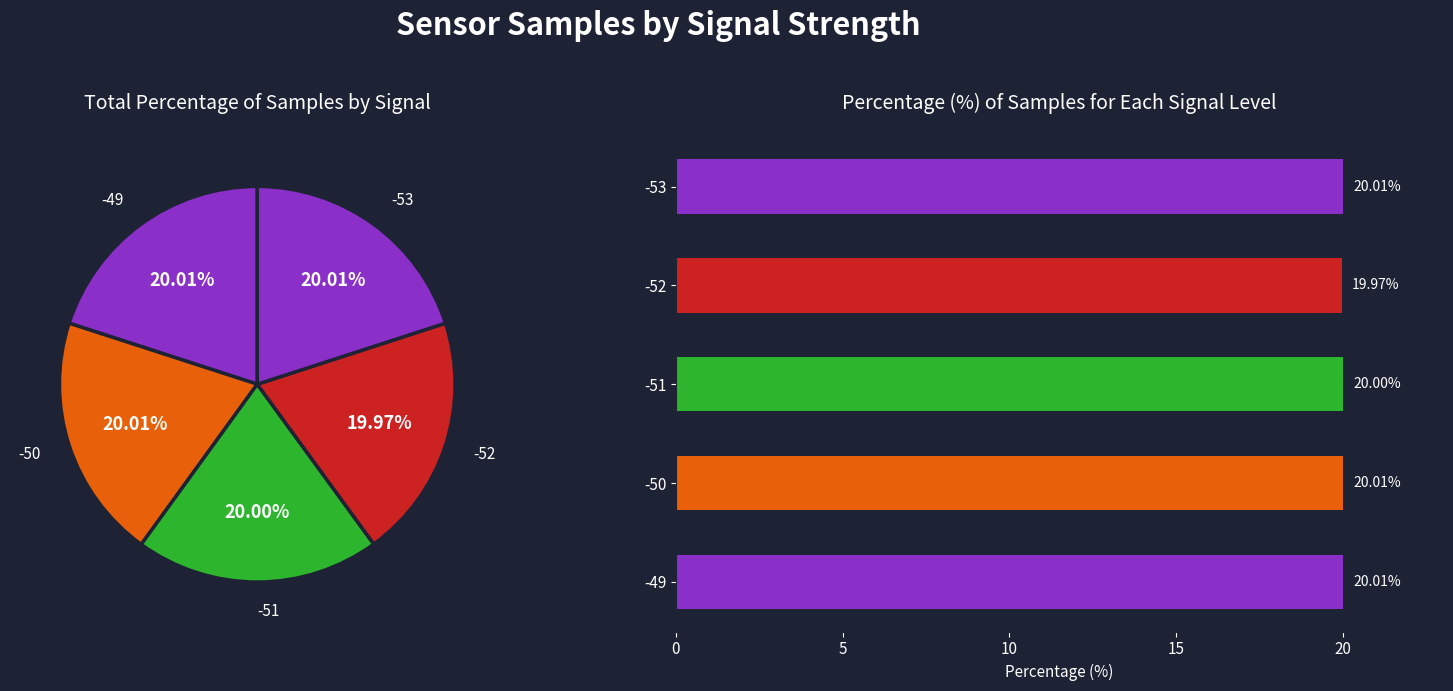

Which has a higher value, -51 or -53?

-53